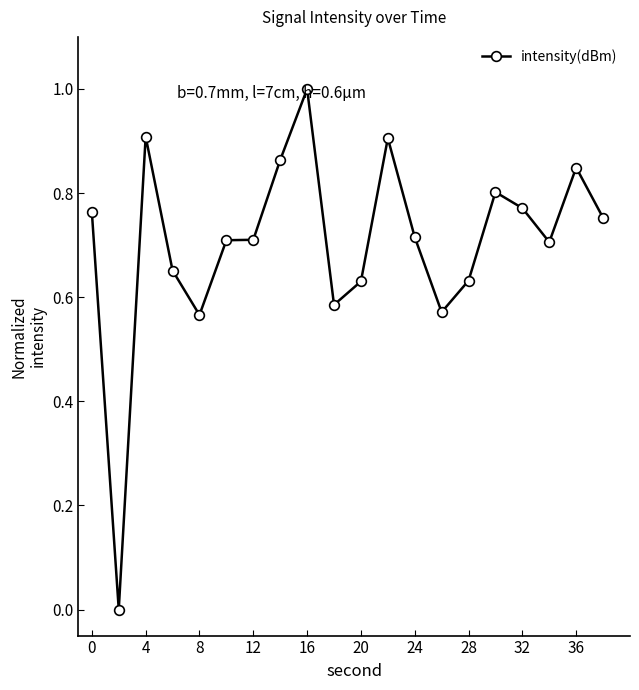

What is the sum of all values?

14.1